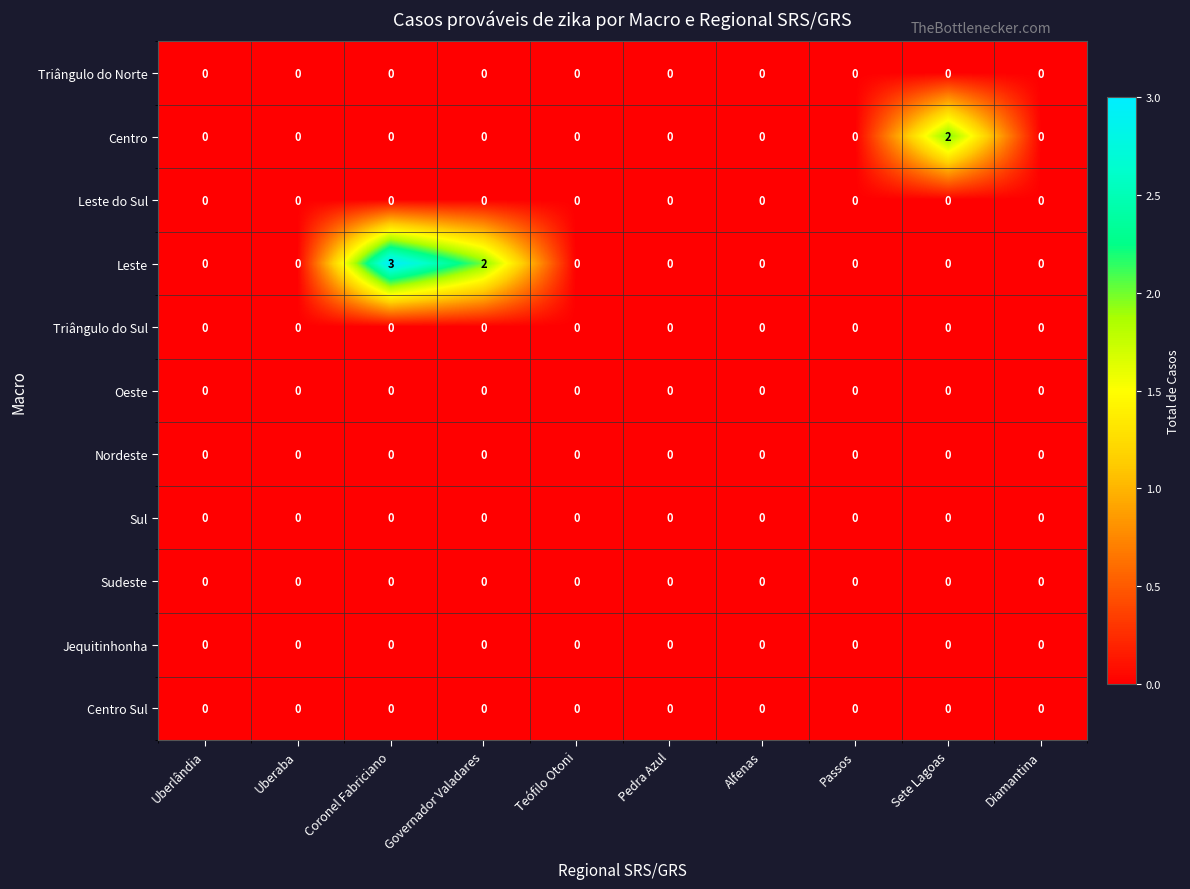

What is the greatest value displayed?

3